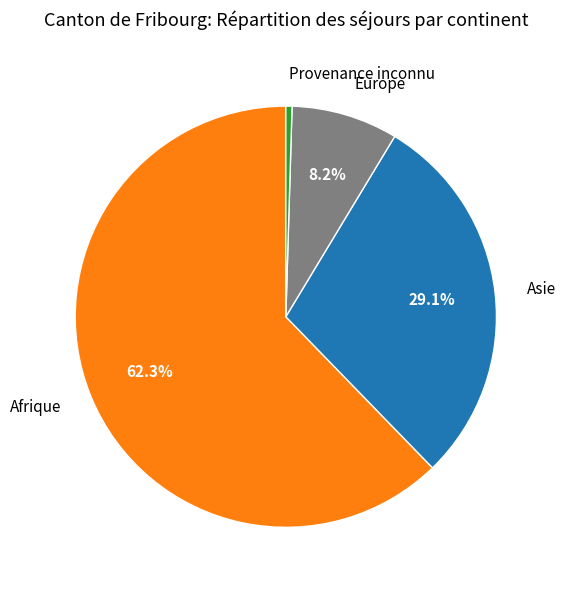

Rank the categories by value from lowest to highest.

Provenance inconnu, Europe, Asie, Afrique